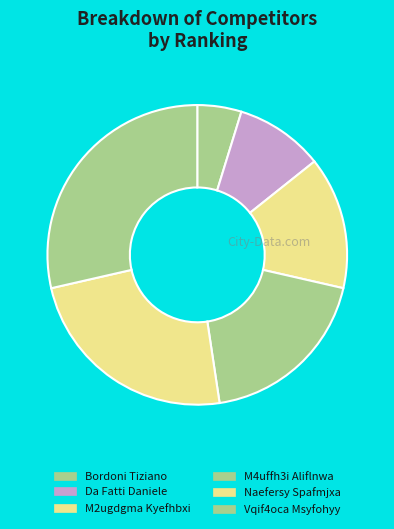

To the nearest percent, what is the difference between the M4uffh3i Aliflnwa and Bordoni Tiziano slice percentages?

14%